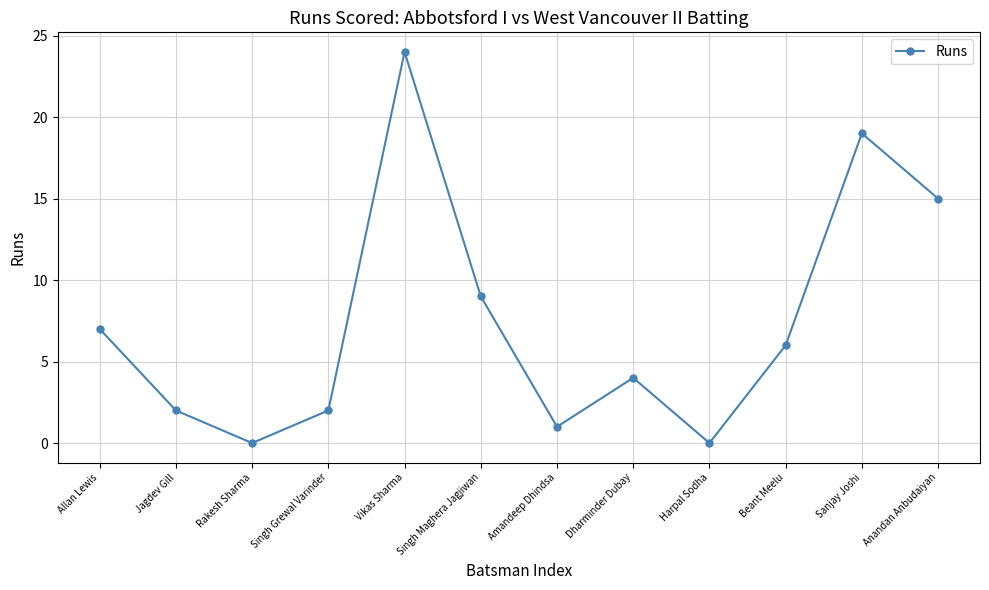

How many data points does each series have?

12